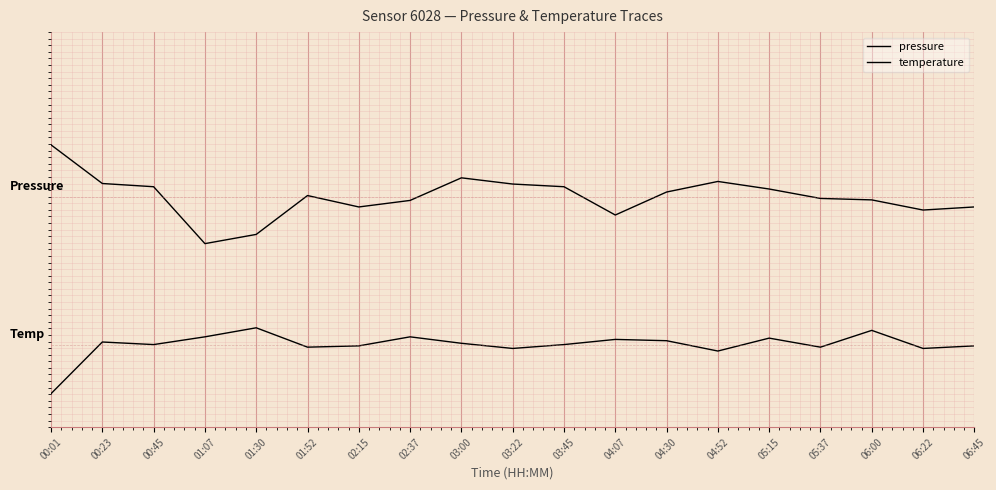

Is this an area chart (filled region under the line)?

No